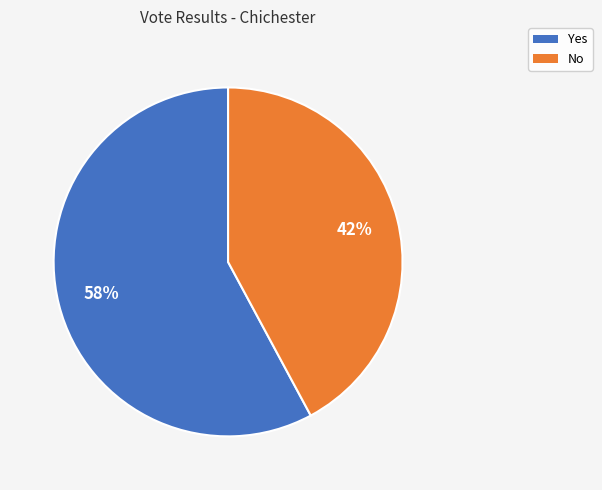

What percentage is the No slice, to the nearest percent?

42%